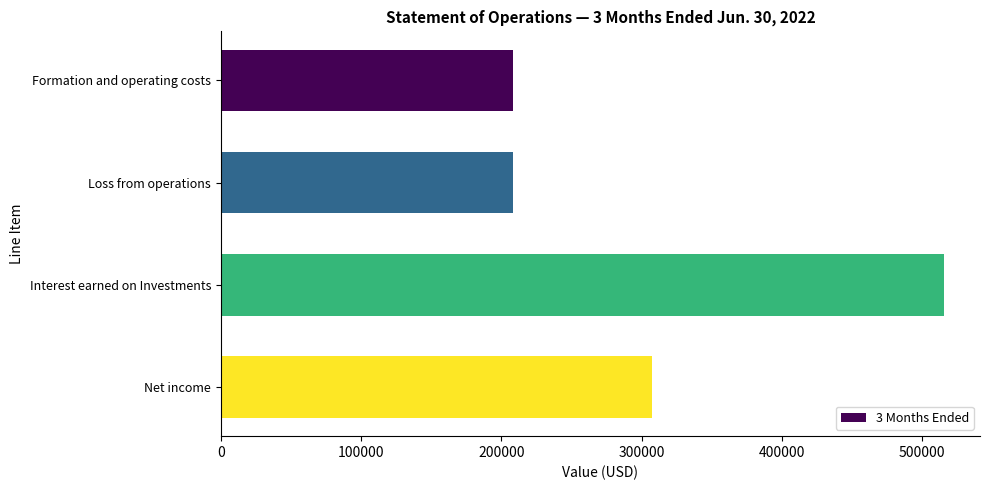

How many values are below 307325?

2